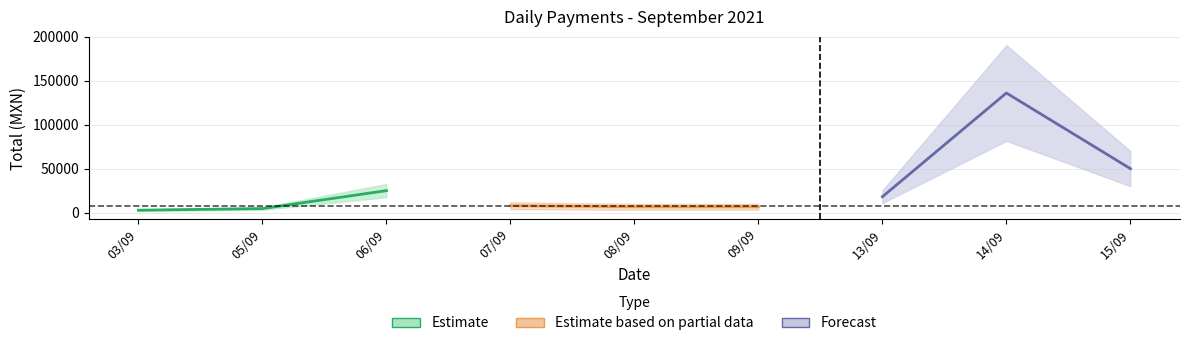

Is it true that Forecast equals 2927.6 at 09/09?

False